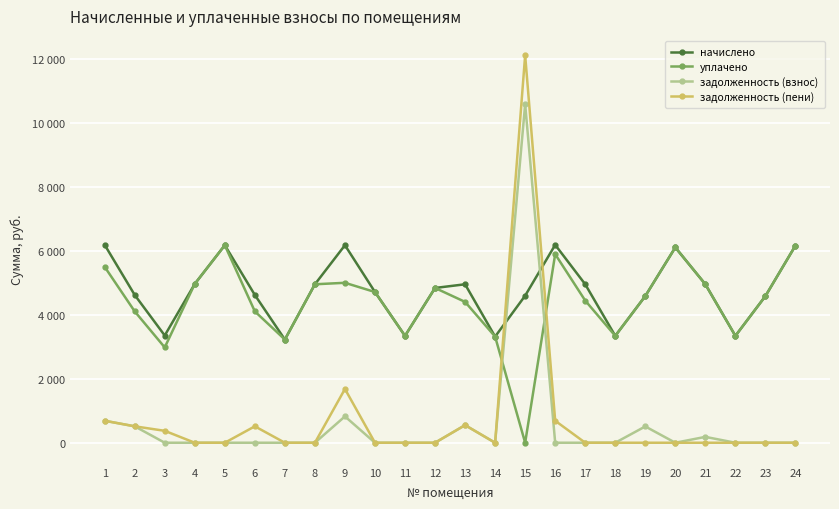

Does the chart have visible grid lines?

Yes